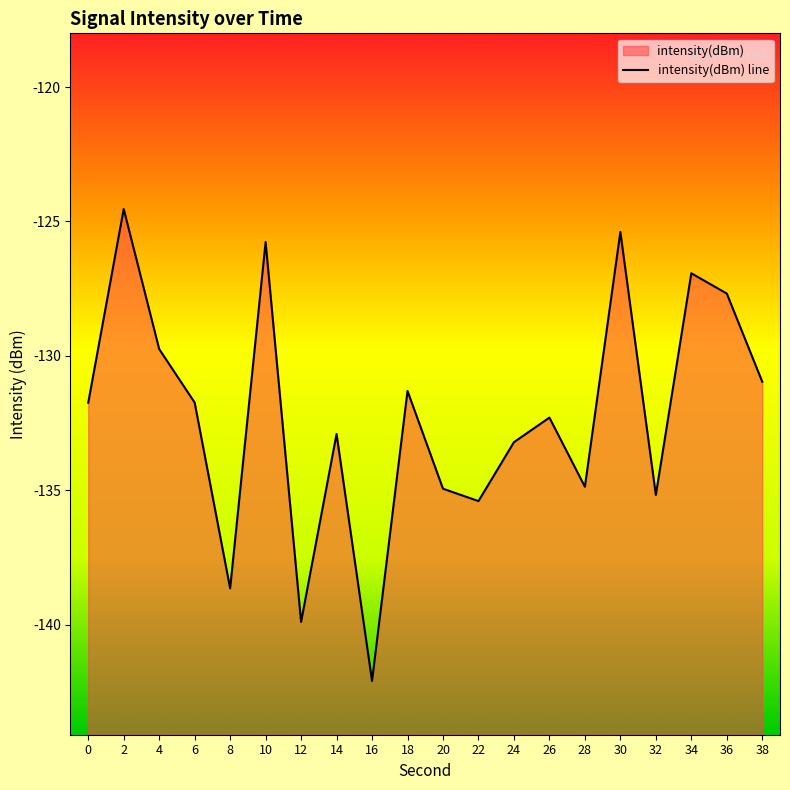

Count the number of data series in this chart.

1